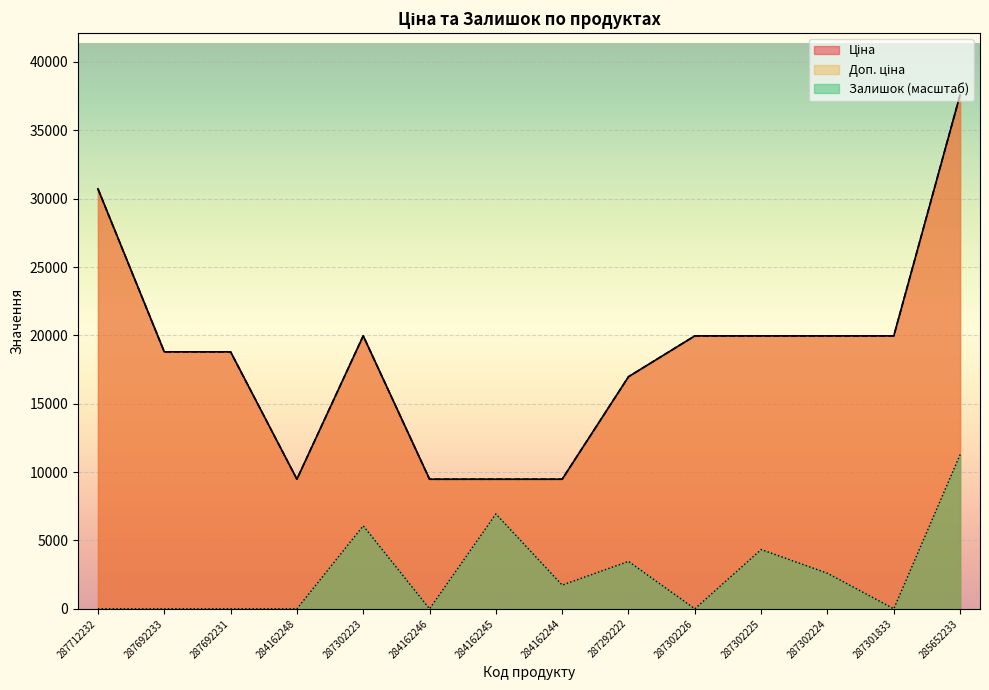

Reading left to right, list all the values displayed in this chart.

Ціна: 30717.1	18796.8	18796.8	9480.1	19964.2	9480.1	9480.1	9480.1	16976.3	19964.2	19964.2	19964.2	19964.2	37593.6
Доп. ціна: 30717.1	18796.8	18796.8	9480.1	19964.2	9480.1	9480.1	9480.1	16976.3	19964.2	19964.2	19964.2	19964.2	37593.6
Залишок: 0.0	0.0	0.0	0.0	6072.8	0.0	6940.4	1735.1	3470.2	0.0	4337.7	2602.6	0.0	11278.1